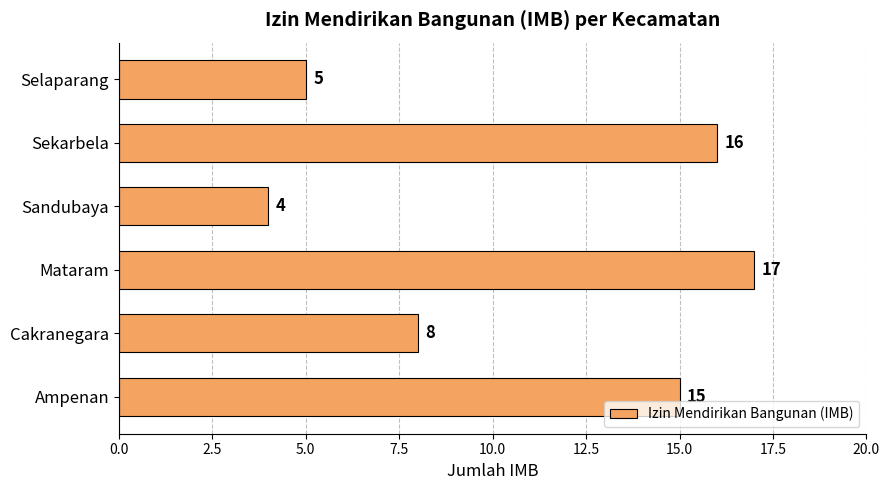

Which has a higher value, Ampenan or Cakranegara?

Ampenan